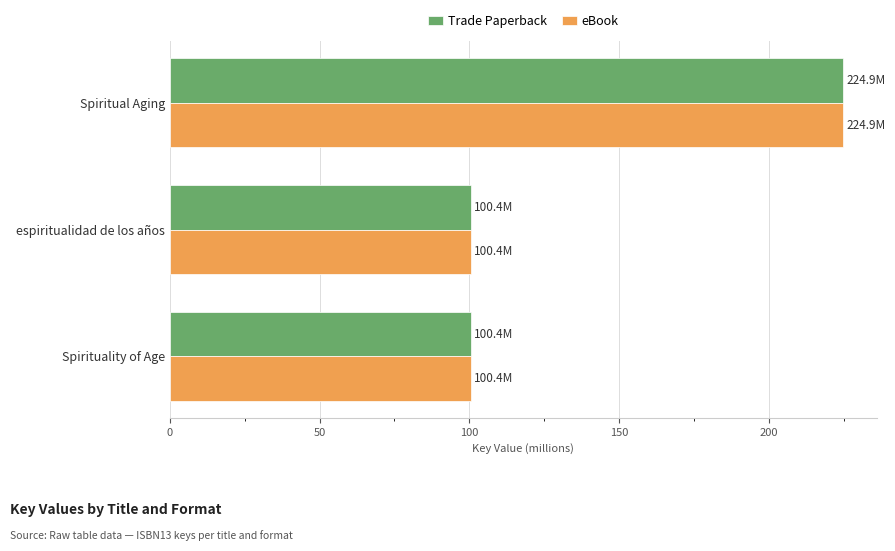

What is the highest value of the Trade Paperback series?

224.9